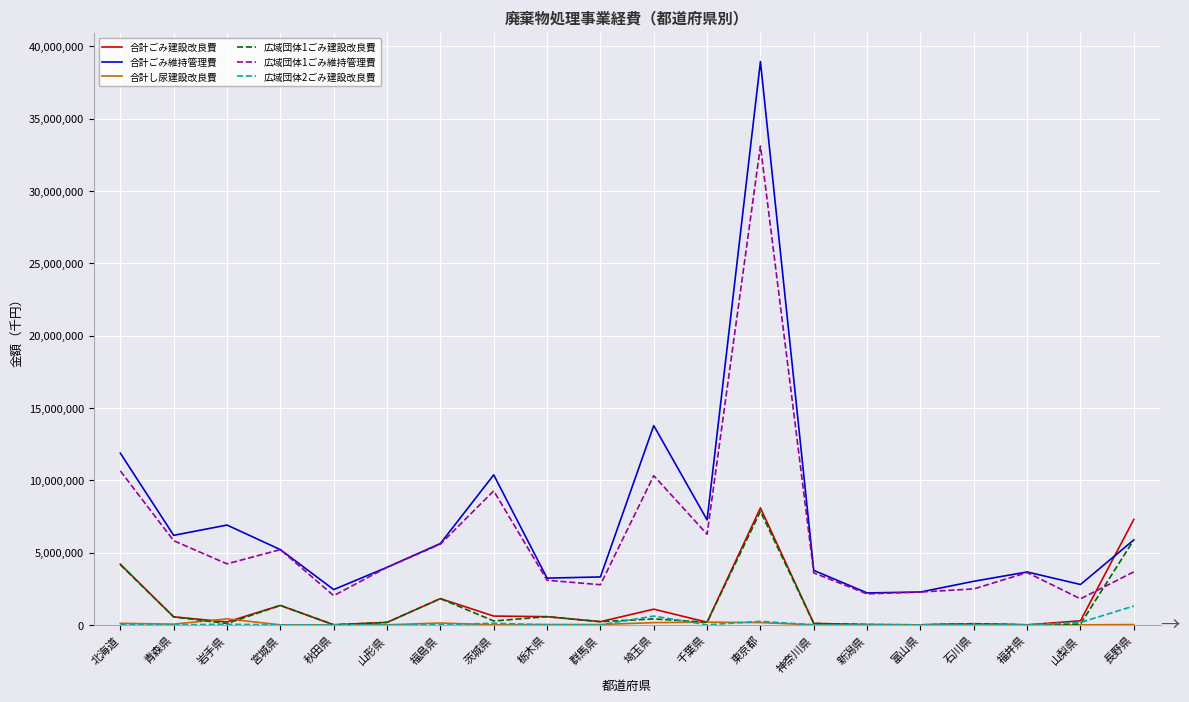

At which category is the sum across all series the highest?

東京都